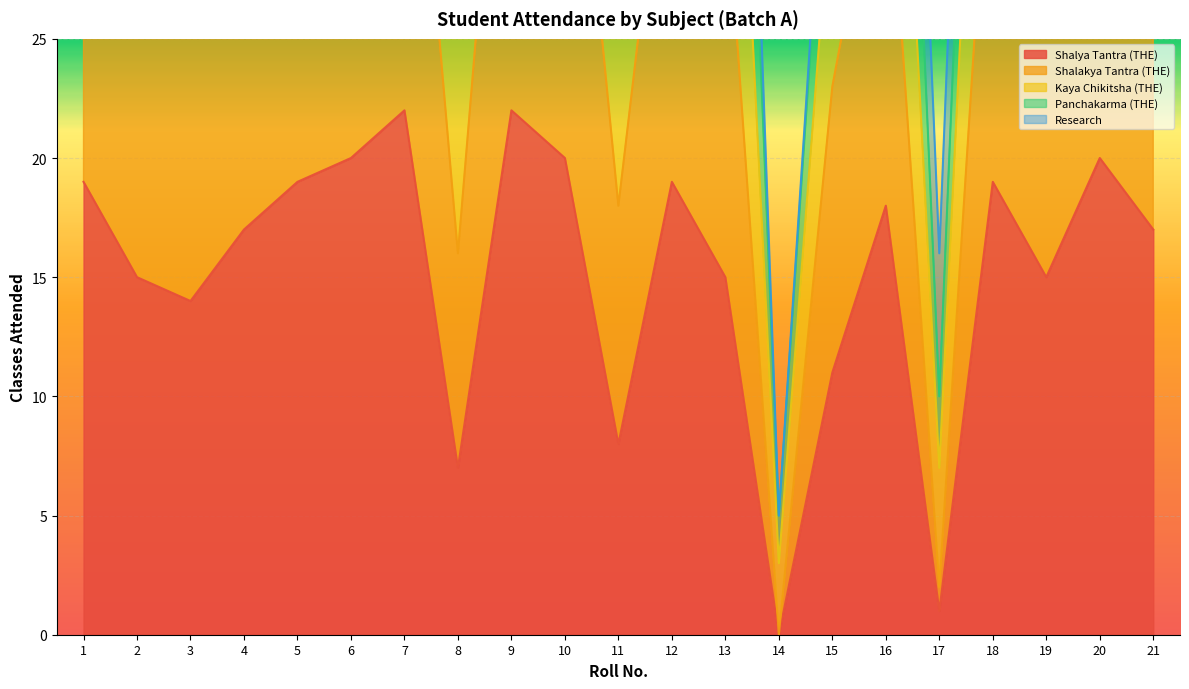

True or false: Shalya Tantra (THE) and Shalakya Tantra (THE) cross at least once.

False